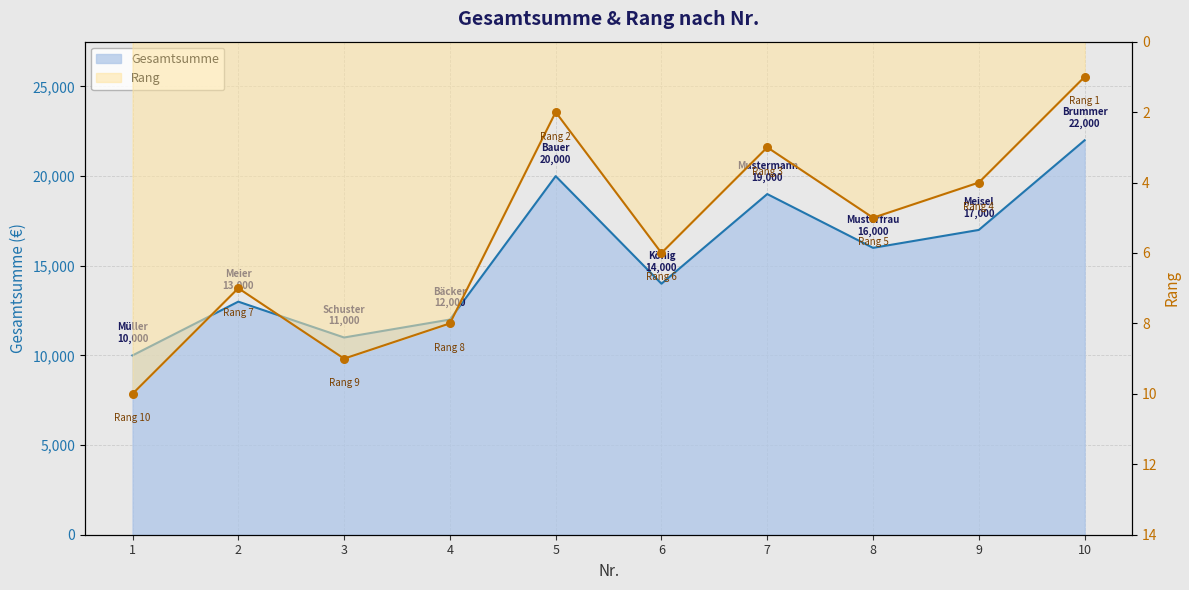

Which series contains the highest Y value?

Gesamtsumme